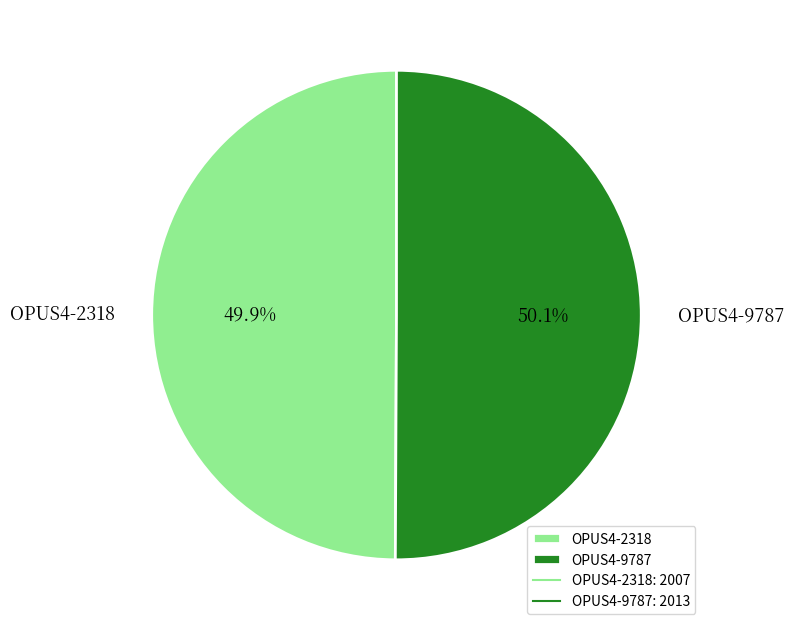

To the nearest percent, what portion does OPUS4-9787 represent?

50%